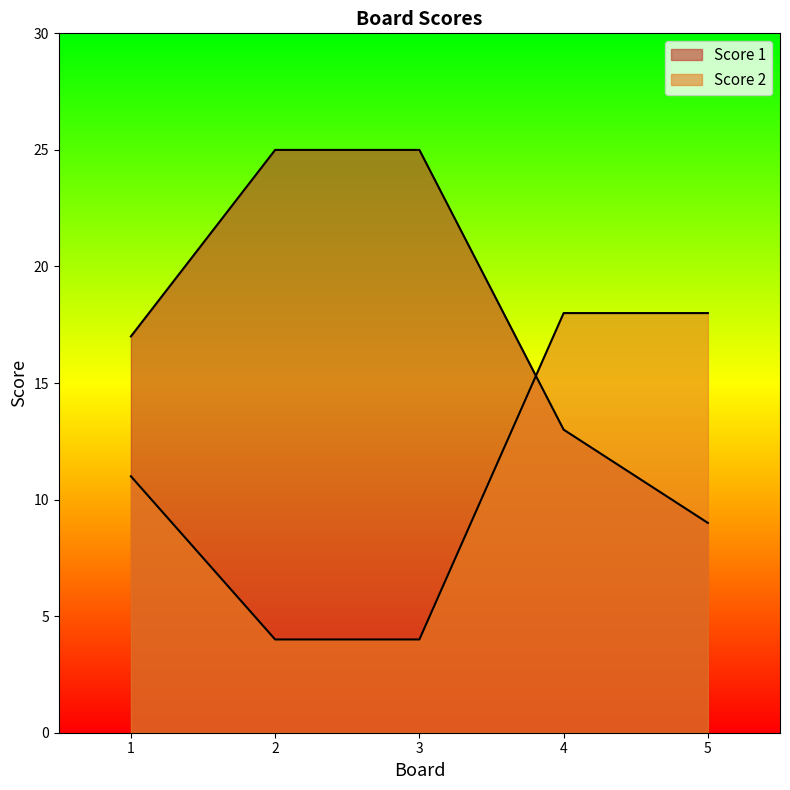

Rank the series by their maximum value, from highest to lowest.

Score 1, Score 2